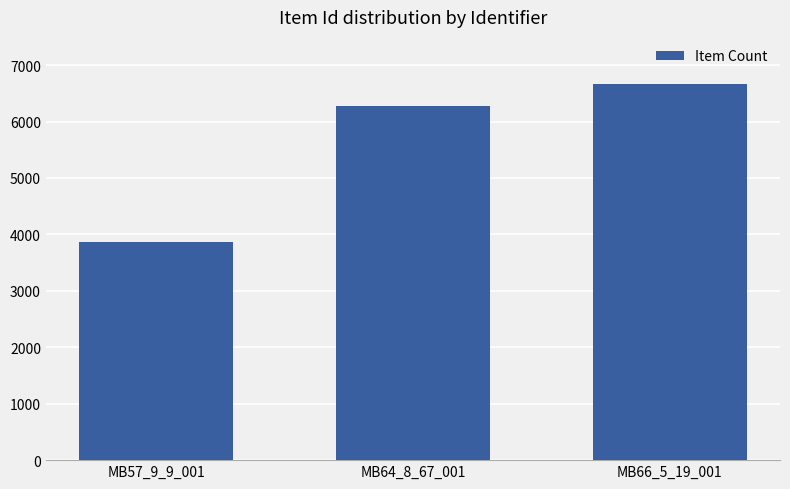

What is the change in value from MB57_9_9_001 to MB66_5_19_001?

+2793